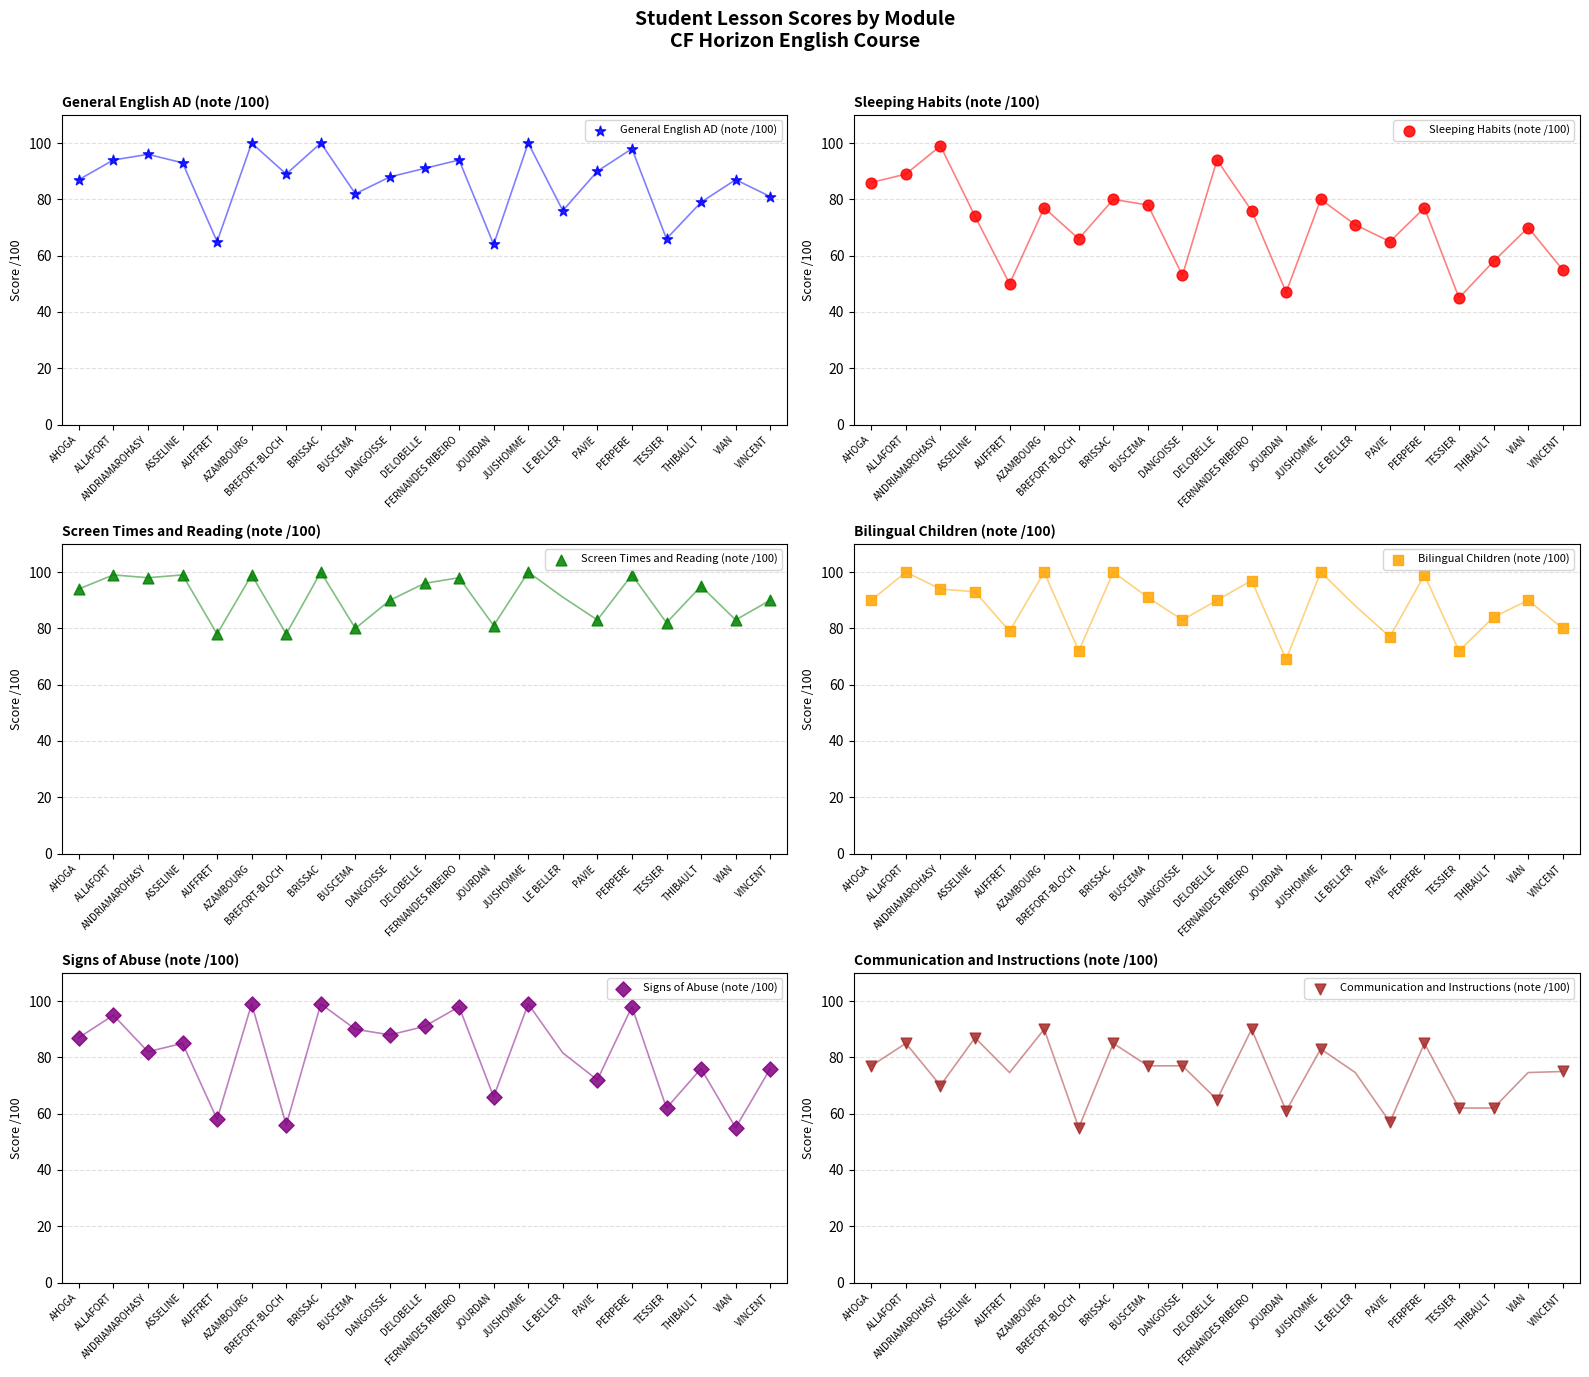

Which series has the largest total across all categories?

General English AD (note /100)